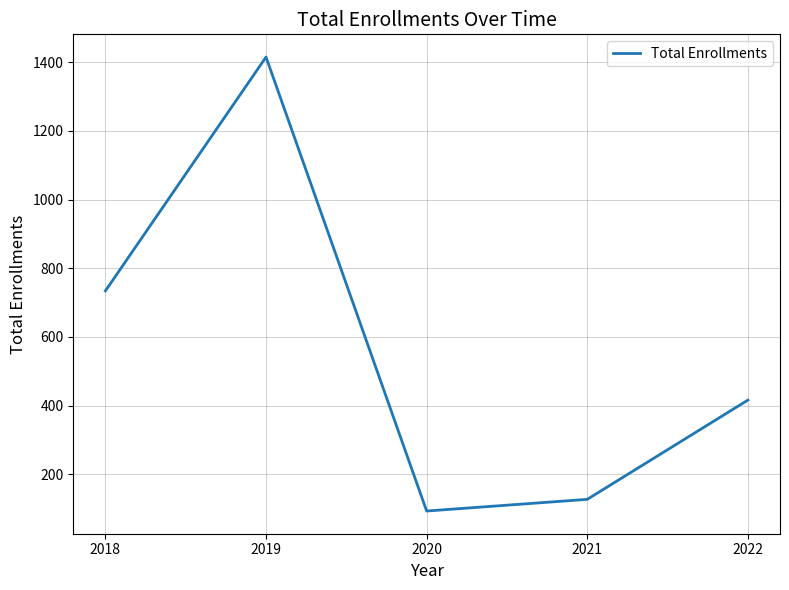

Reading right to left, extract all data points from this chart.

416	127	93	1415	734